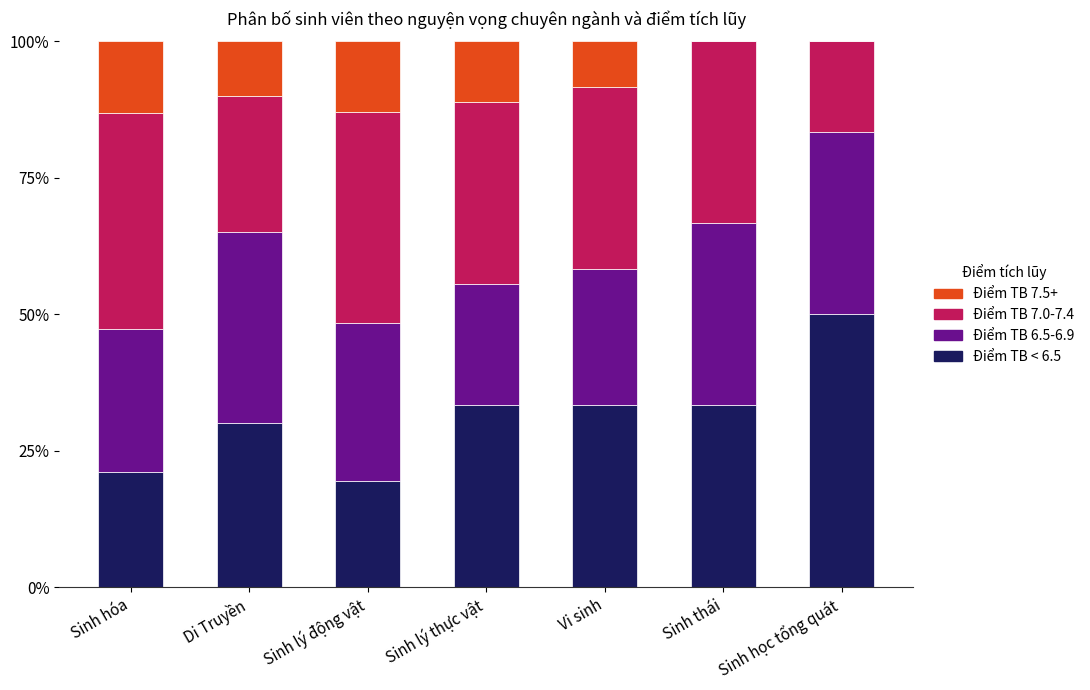

What is the maximum value for Điểm TB < 6.5?

50.0